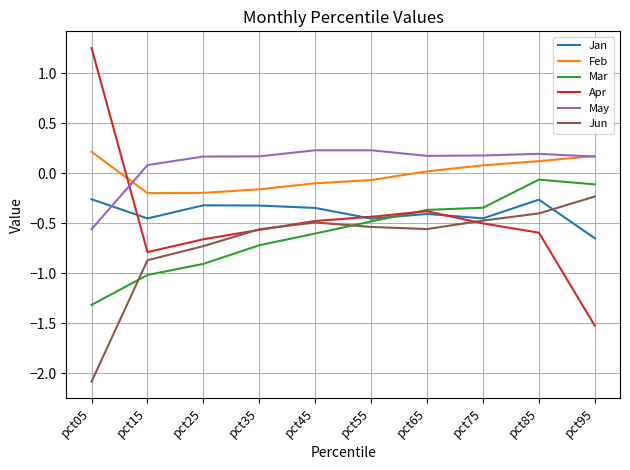

What are all the series names shown in the legend?

Jan, Feb, Mar, Apr, May, Jun